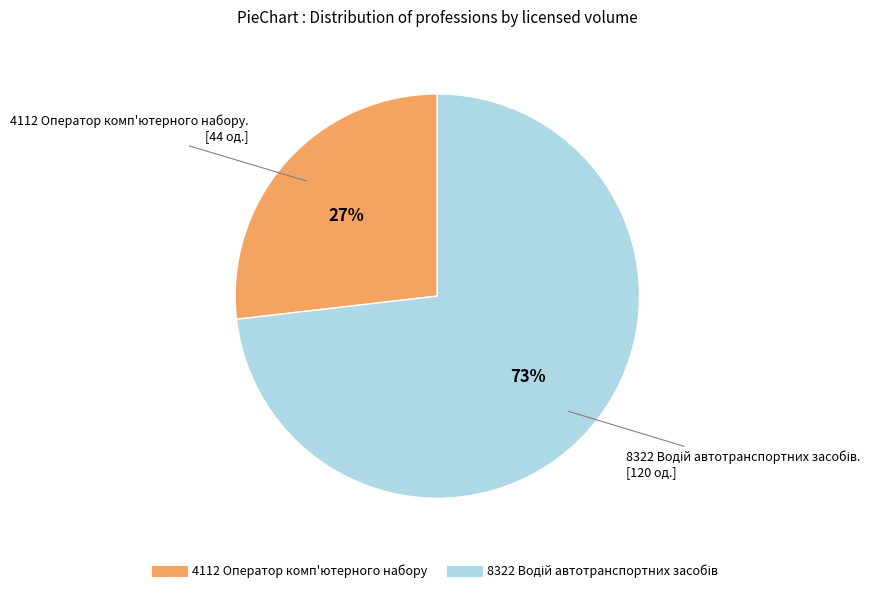

To the nearest percent, what is the average slice percentage?

50%